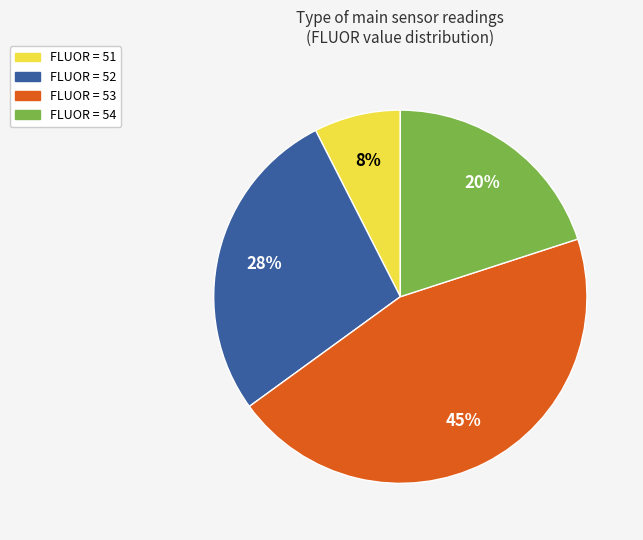

Does any single category account for the majority?

No